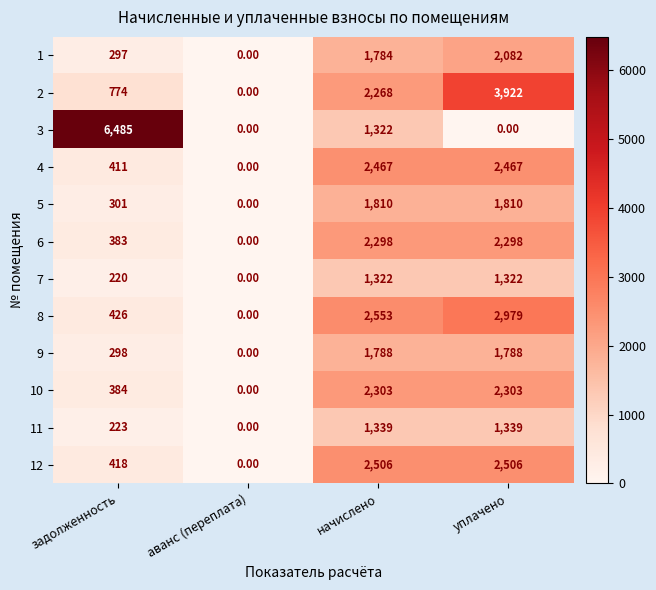

At which label is 7 closest to 661?

задолженность